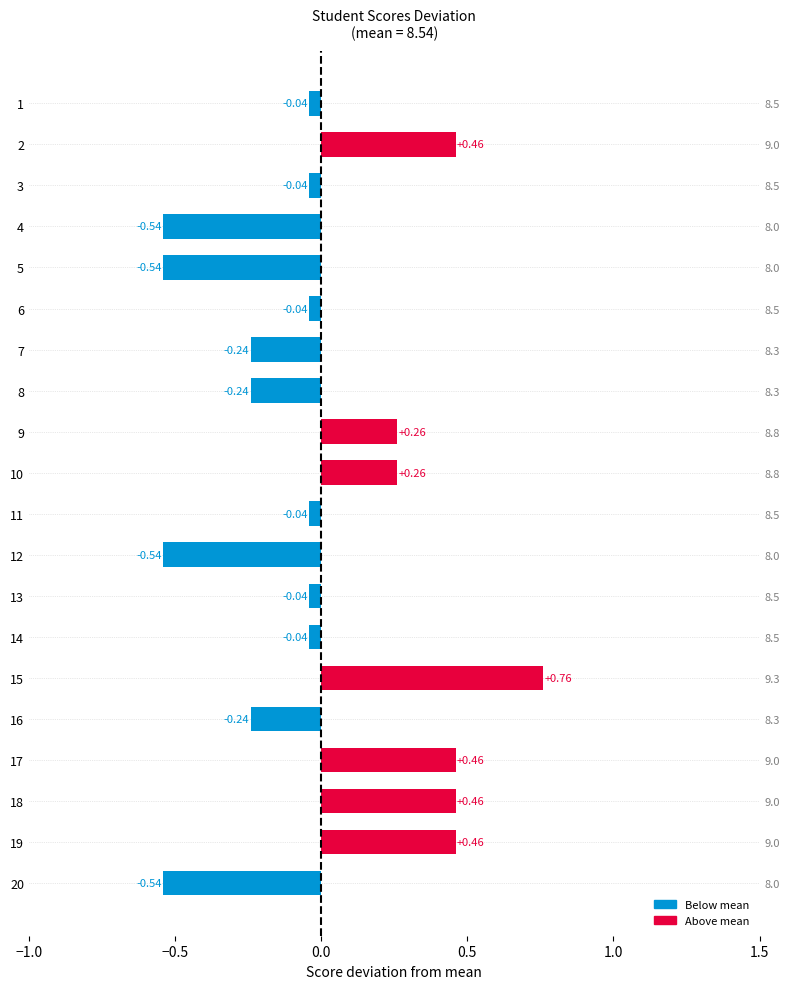

What is the value of the 10th bar from the left?

0.3